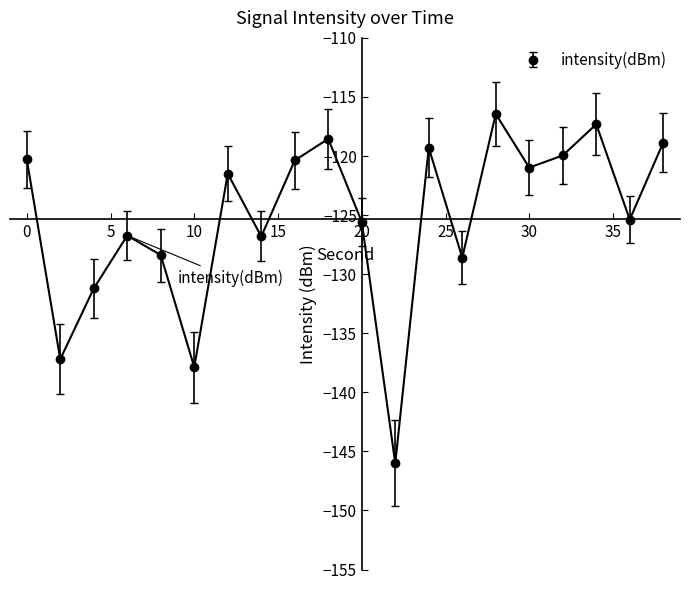

What is the minimum value shown in the chart?

-146.0